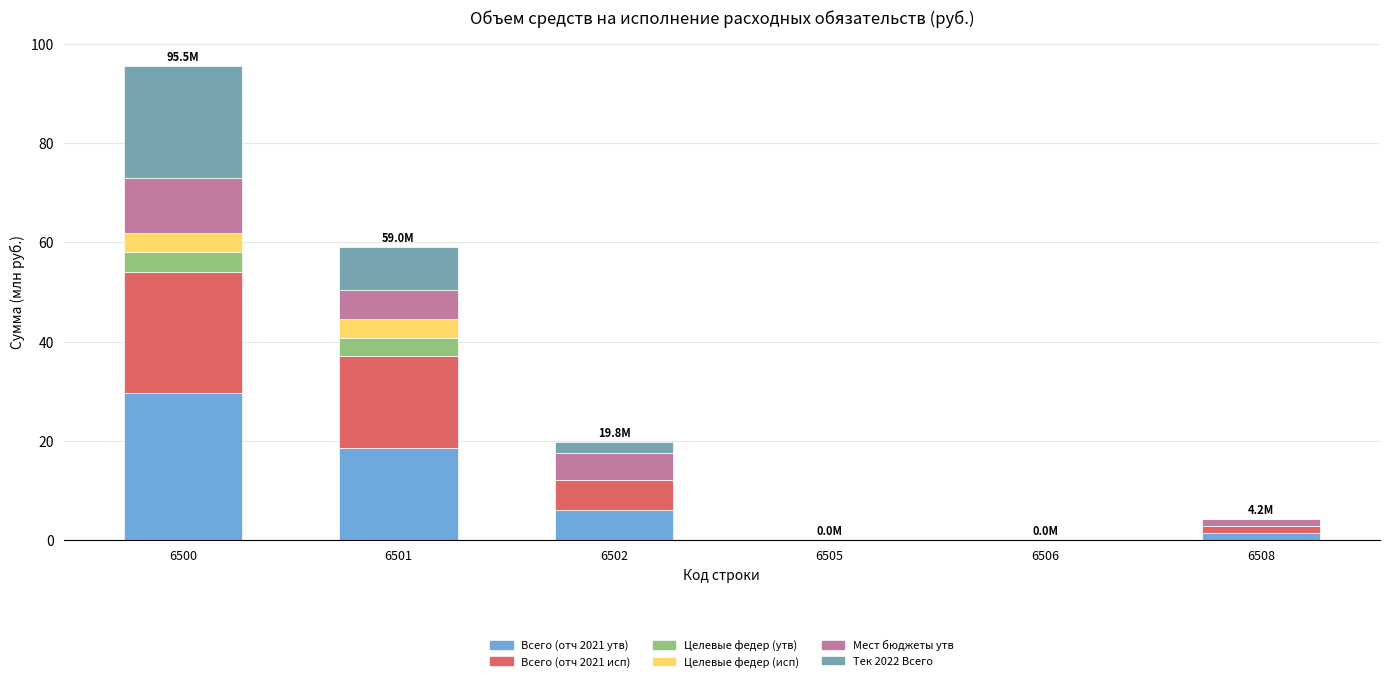

True or false: Всего (отч 2021 утв) has a value of 52.7 at 6500.

False